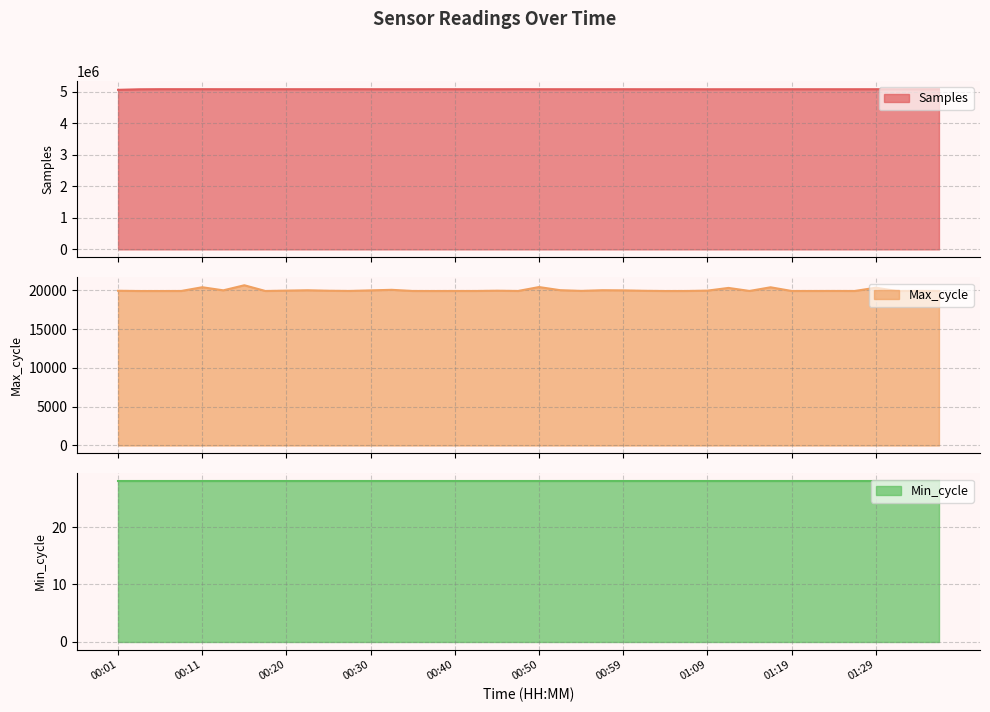

In Max_cycle, how many points are higher than both neighbors (excluding endpoints)?

12